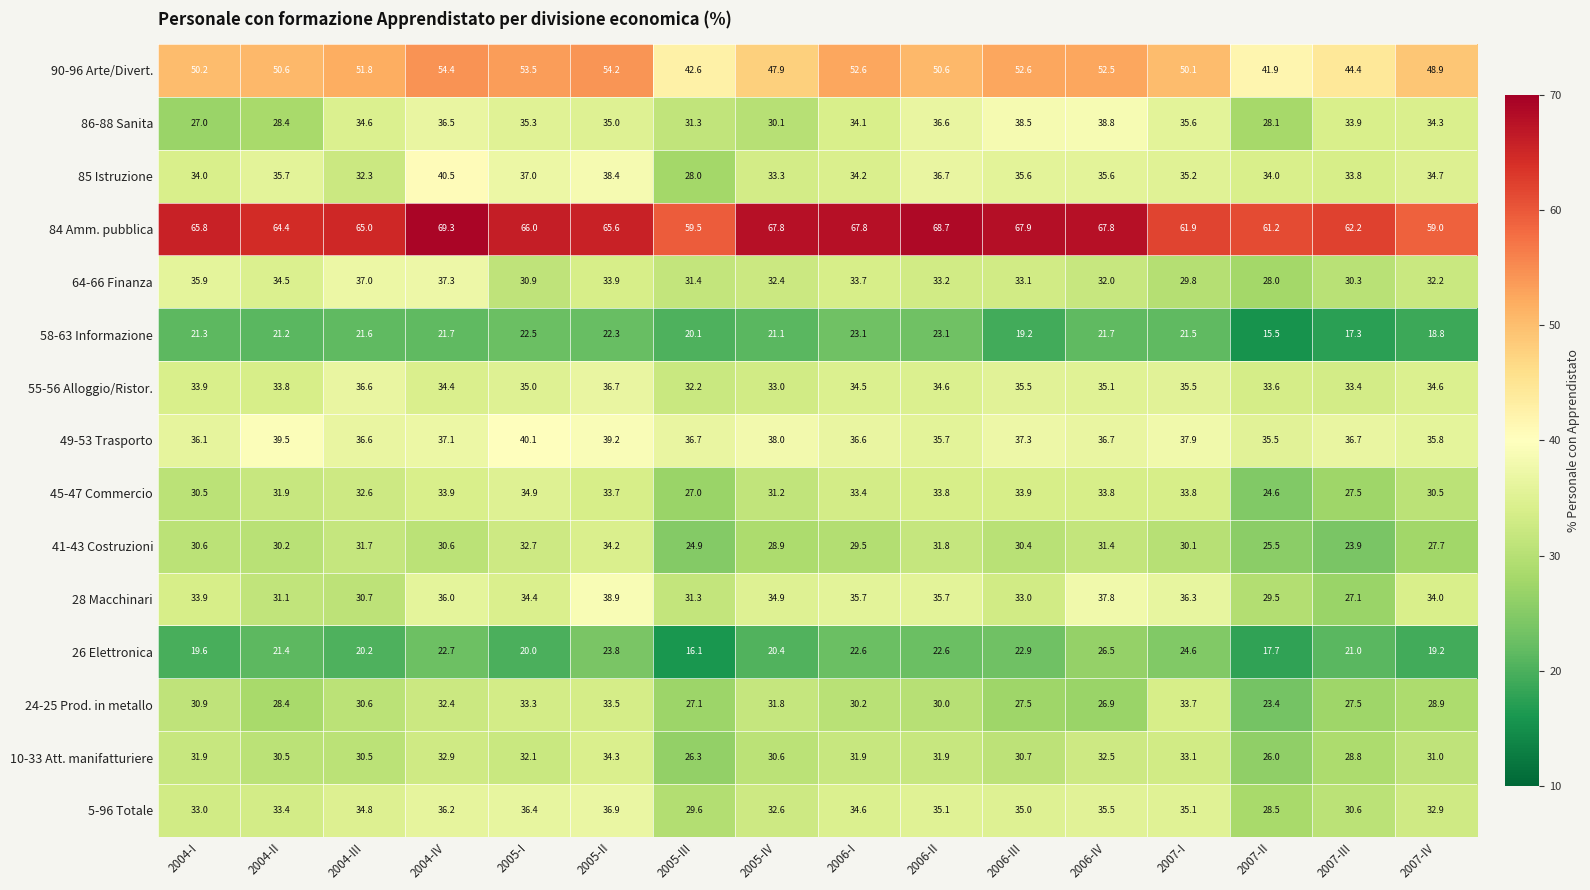

True or false: 26 Elettronica has a value of 13.3 at 2004-II.

False